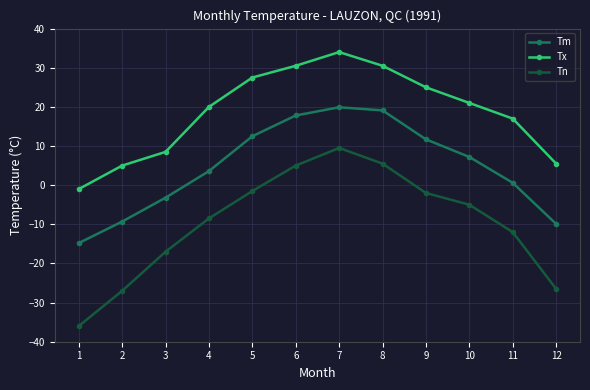

At how many categories does at least one series exceed 15?

8